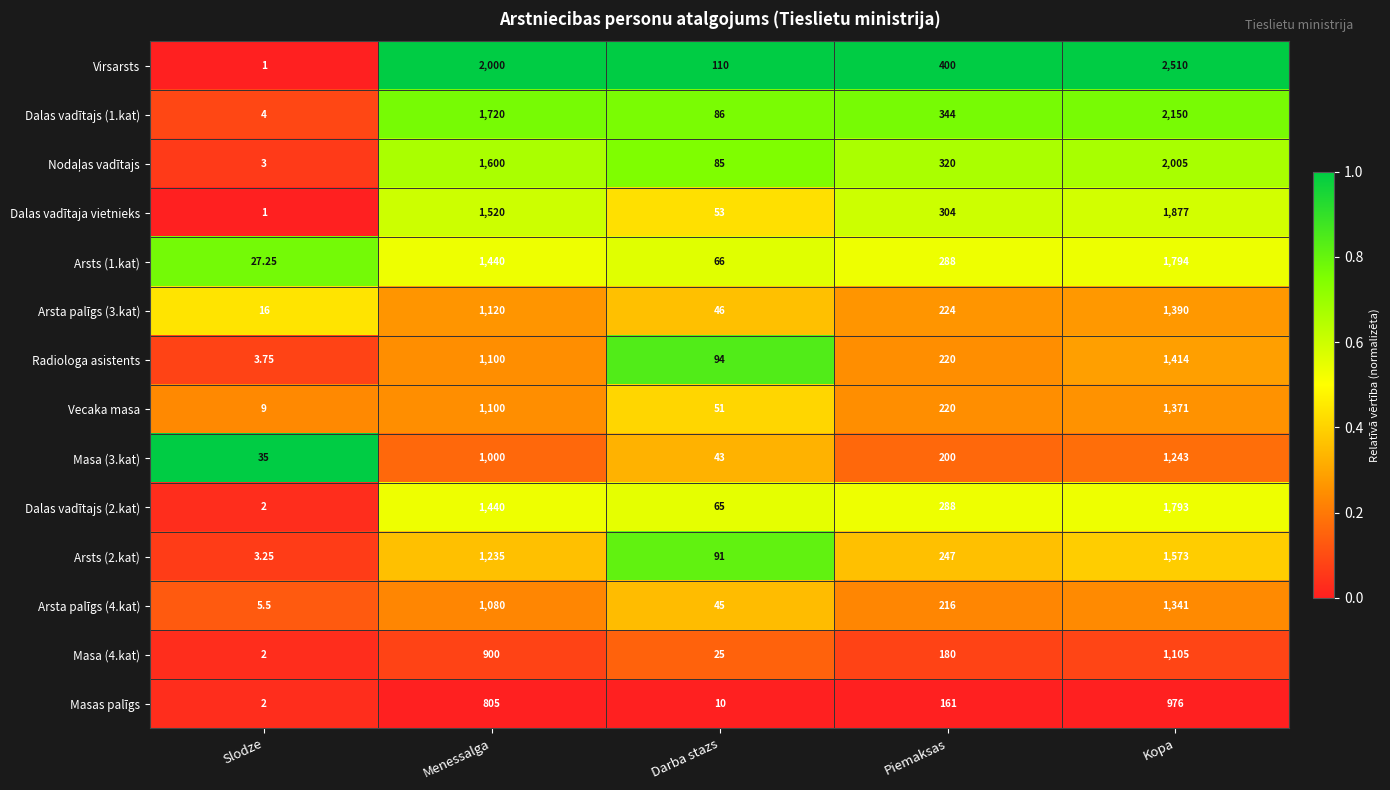

Where does the Masas palīgs series first go above 161?

Menessalga